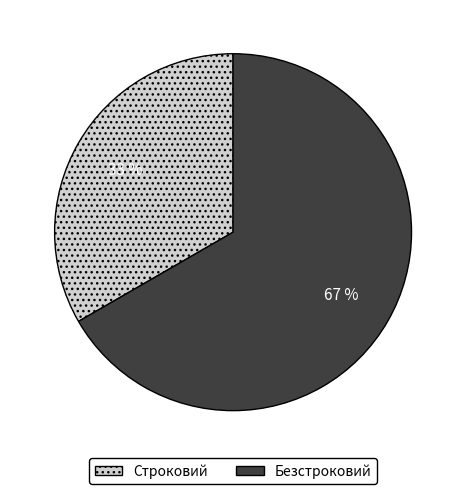

How many slices are in this pie chart?

2